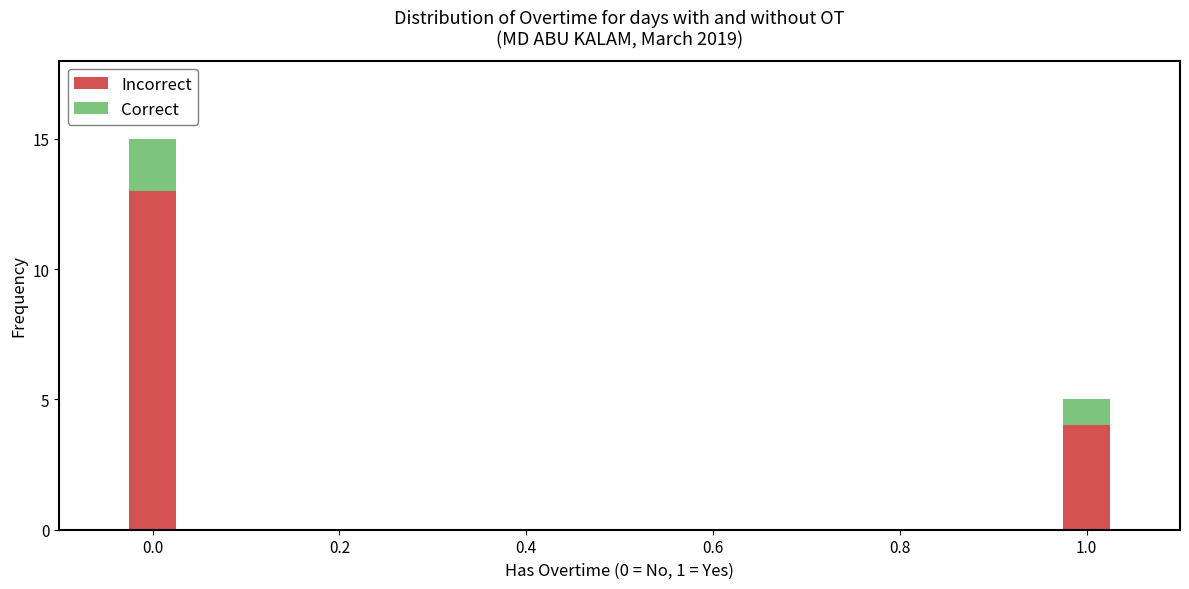

The Incorrect series shows 4 at 1.0. True or false?

True